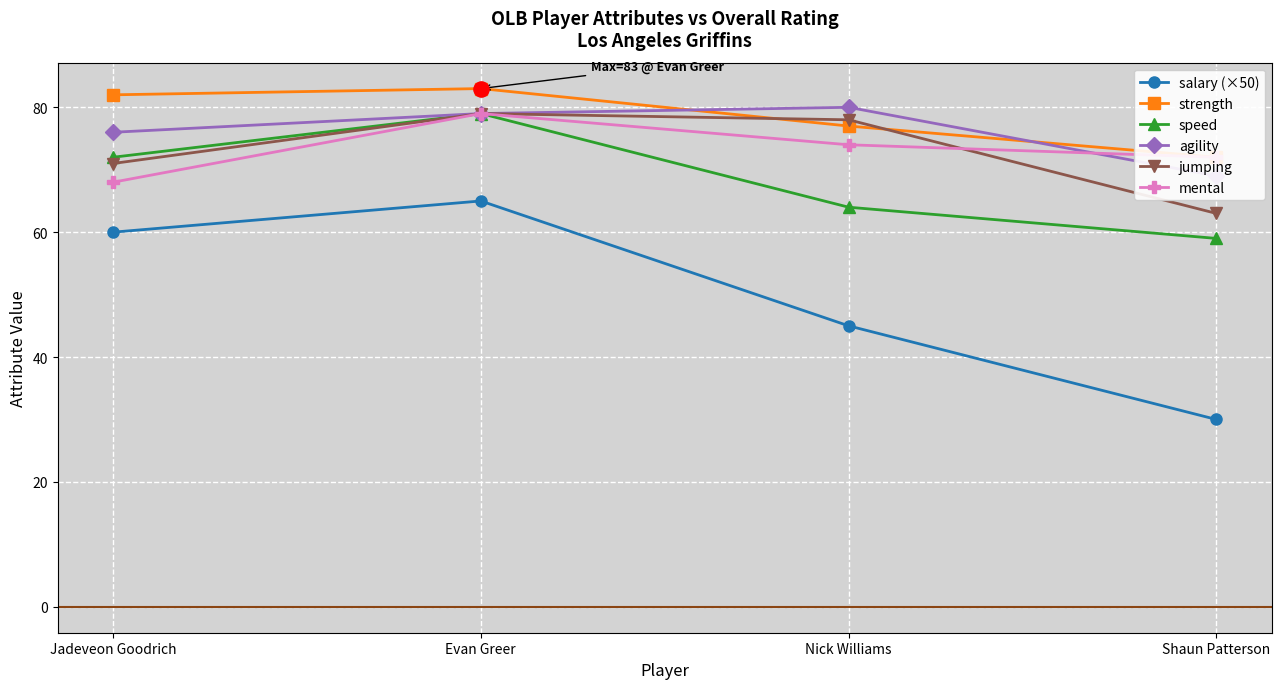

What is the total value across all series at Jadeveon Goodrich?

429